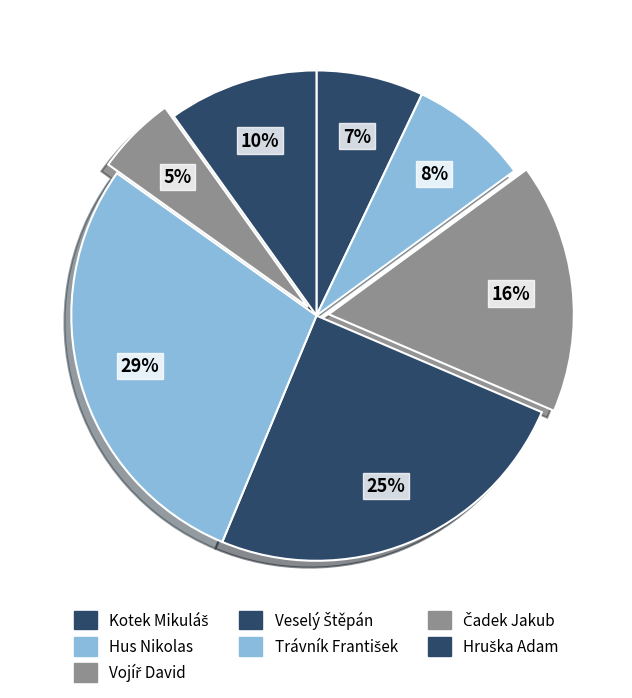

How many slices are in this pie chart?

7